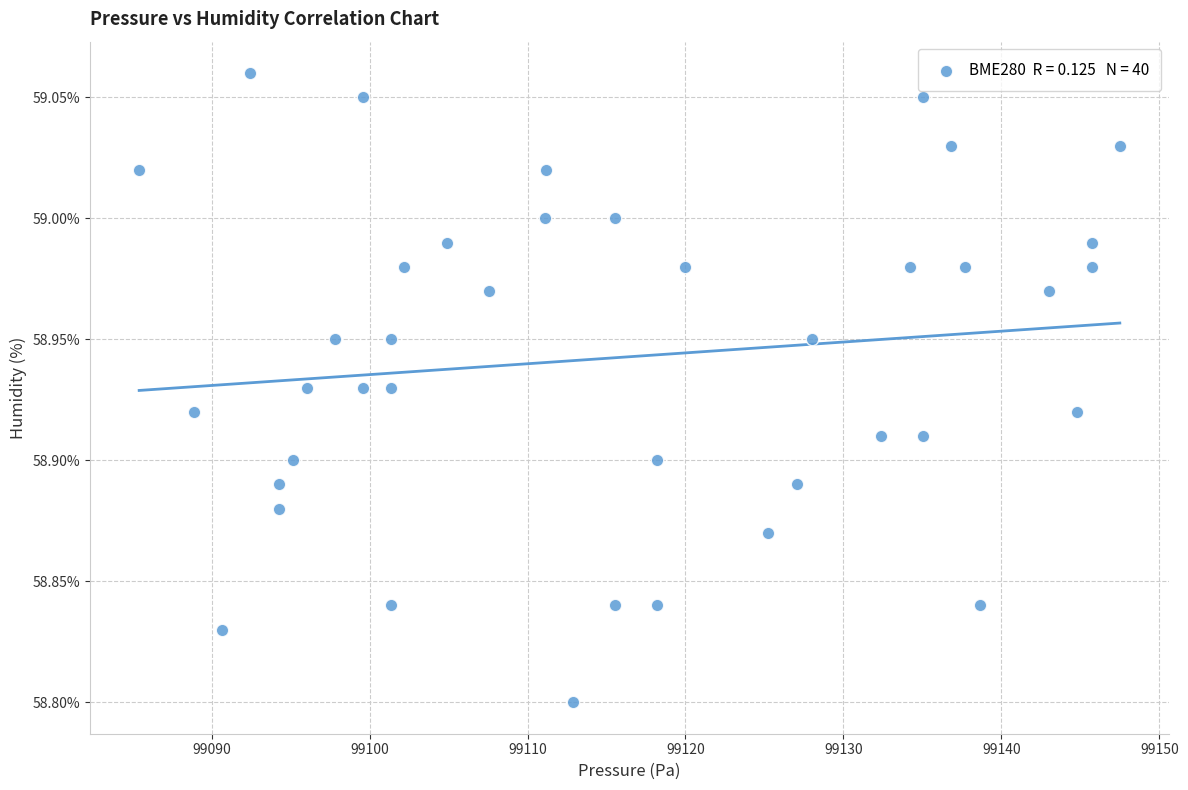

What is the range of Y values (max minus min)?

0.3